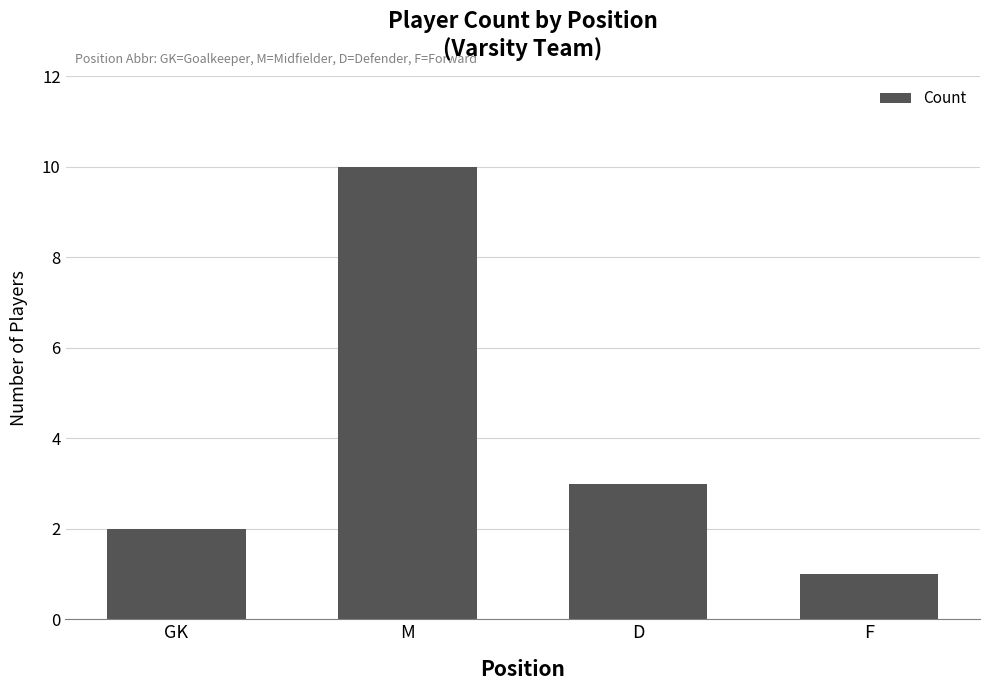

The chart shows a value of 0 at F. True or false?

False